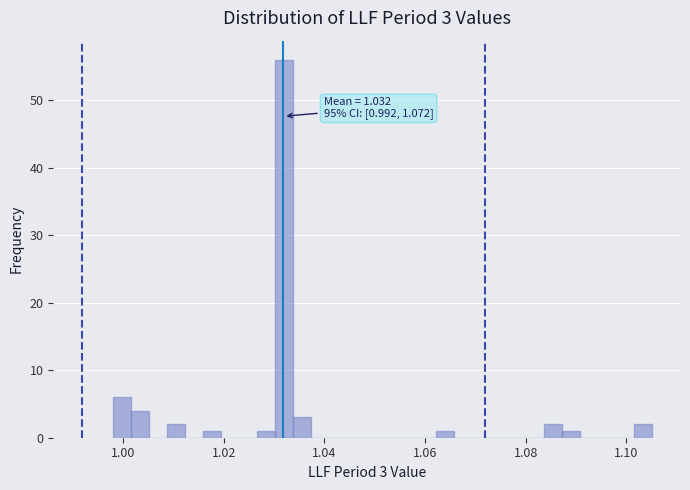

Around what value on the x-axis is the tallest bar? Give the approximate position of its centre, as read against the axis.

1.032